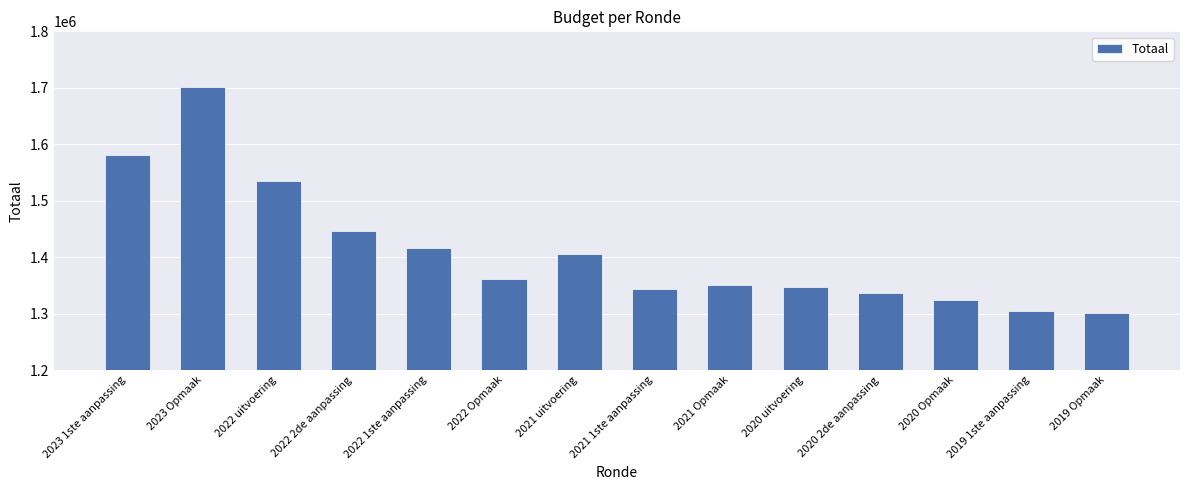

Between 2020 uitvoering and 2023 1ste aanpassing, which is larger?

2023 1ste aanpassing